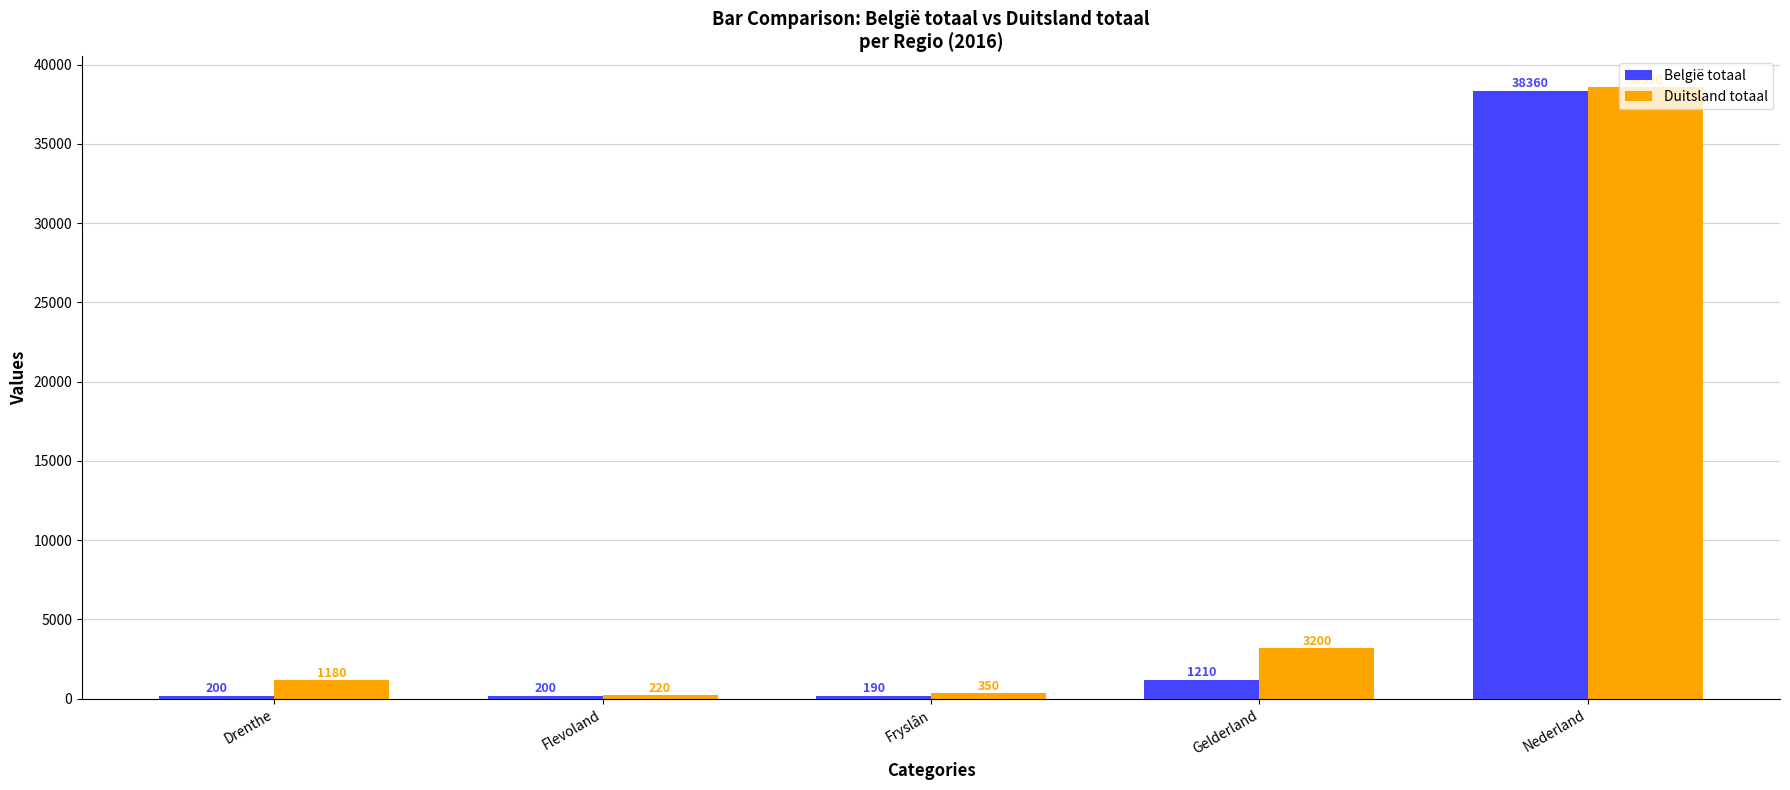

What is the difference between the maximum and minimum values in the België totaal series?

38170